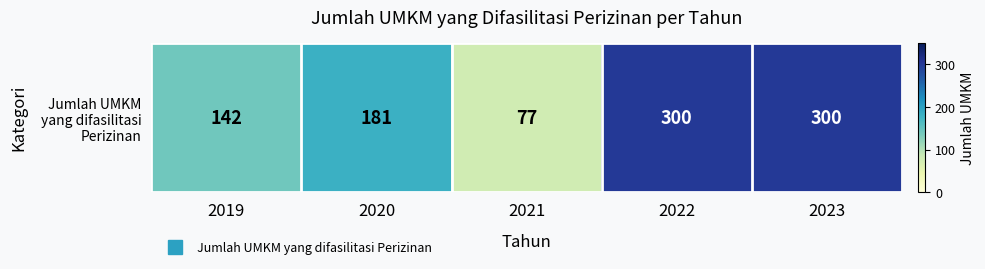

Where does the data first go above 181?

2022